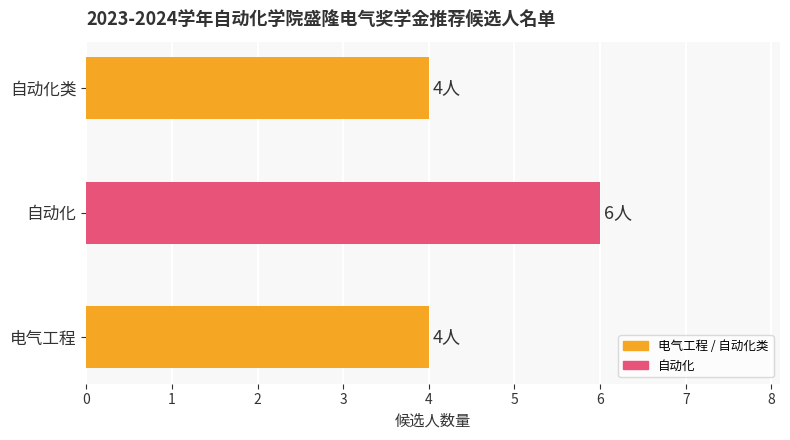

How many values are between 4 and 6?

3